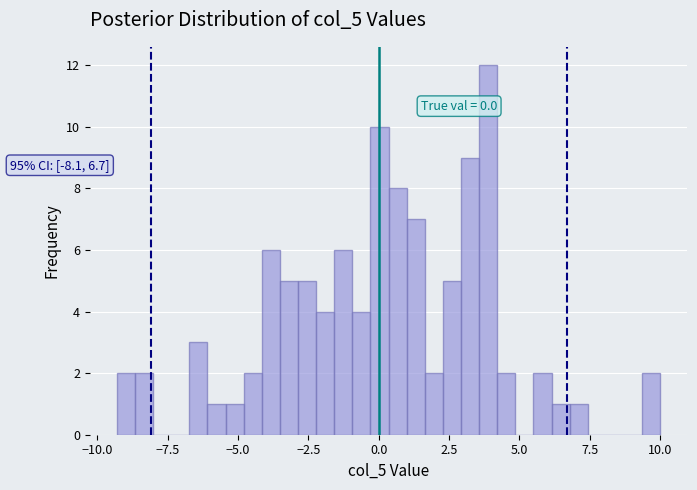

Around what value on the x-axis is the tallest bar? Give the approximate position of its centre, as read against the axis.

4.0